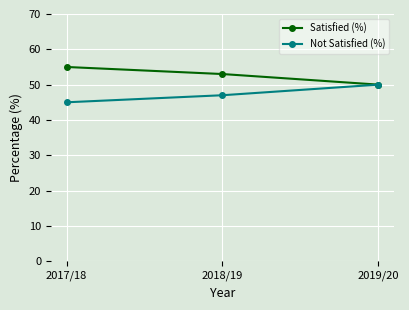

Where is Satisfied (%) nearest to the value 52?

2018/19